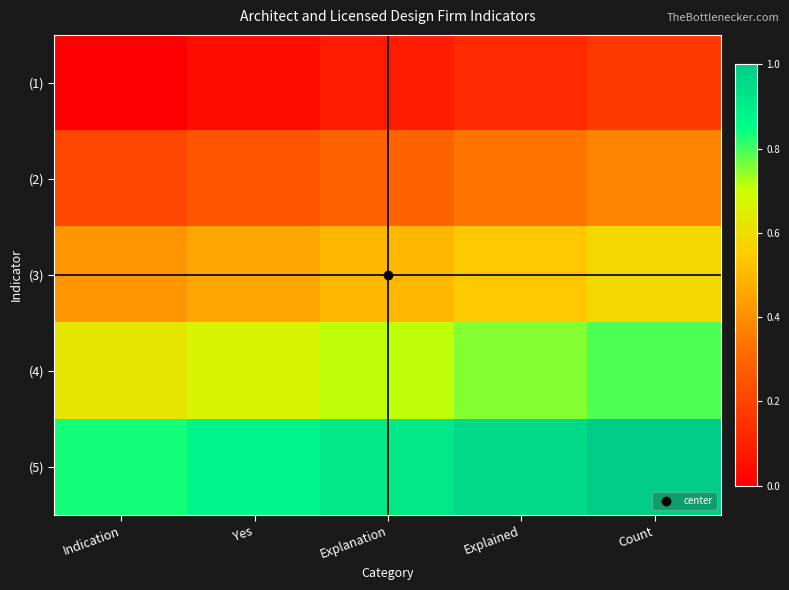

Which series has the largest range (max minus min)?

(3)